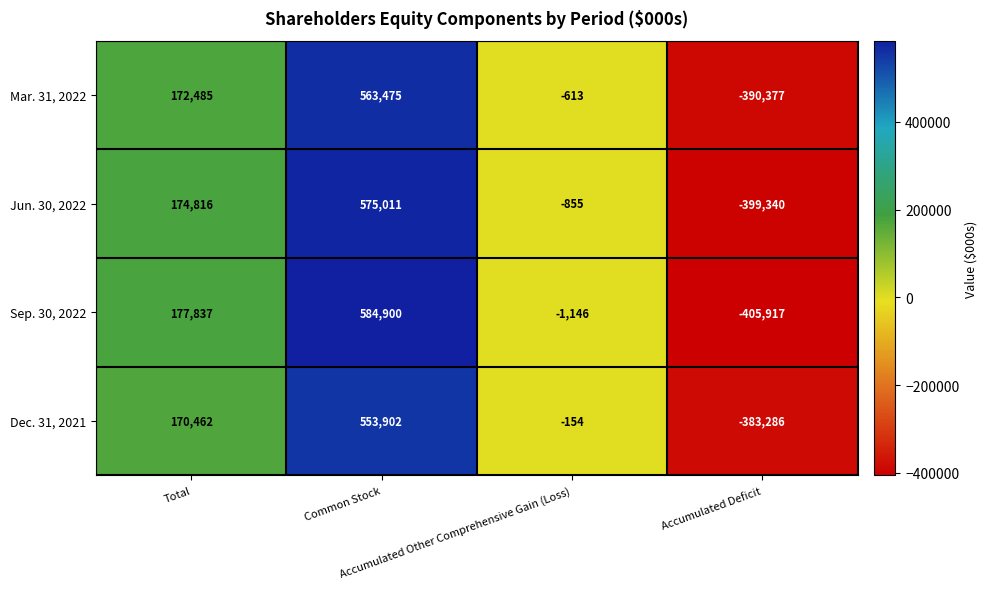

What is the difference between the highest and lowest values at Accumulated Deficit?

22631